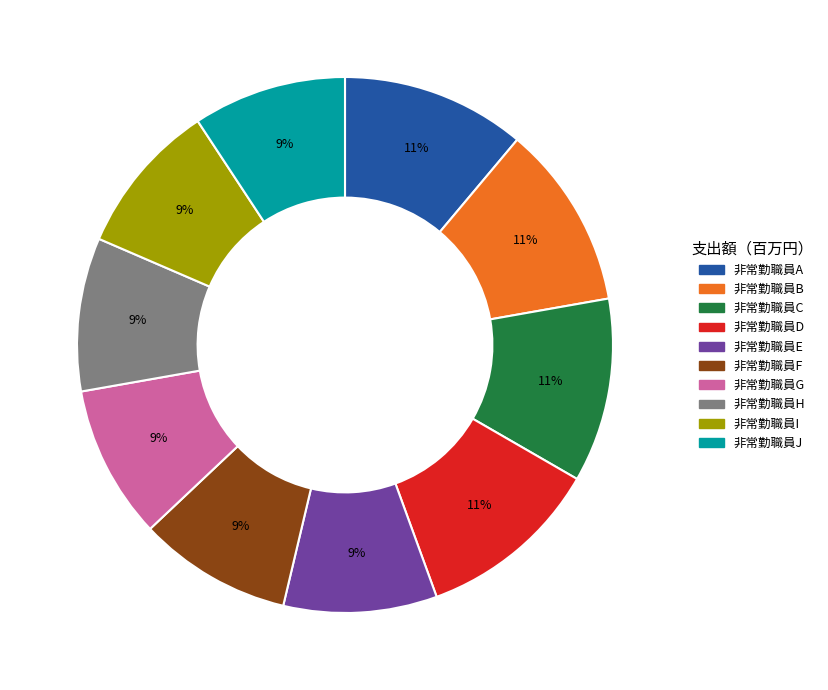

How many slices are in this pie chart?

10